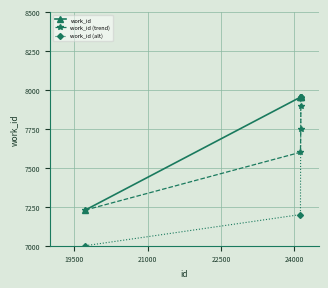

Rank the series by their average value, from highest to lowest.

work_id, work_id (trend), work_id (alt)